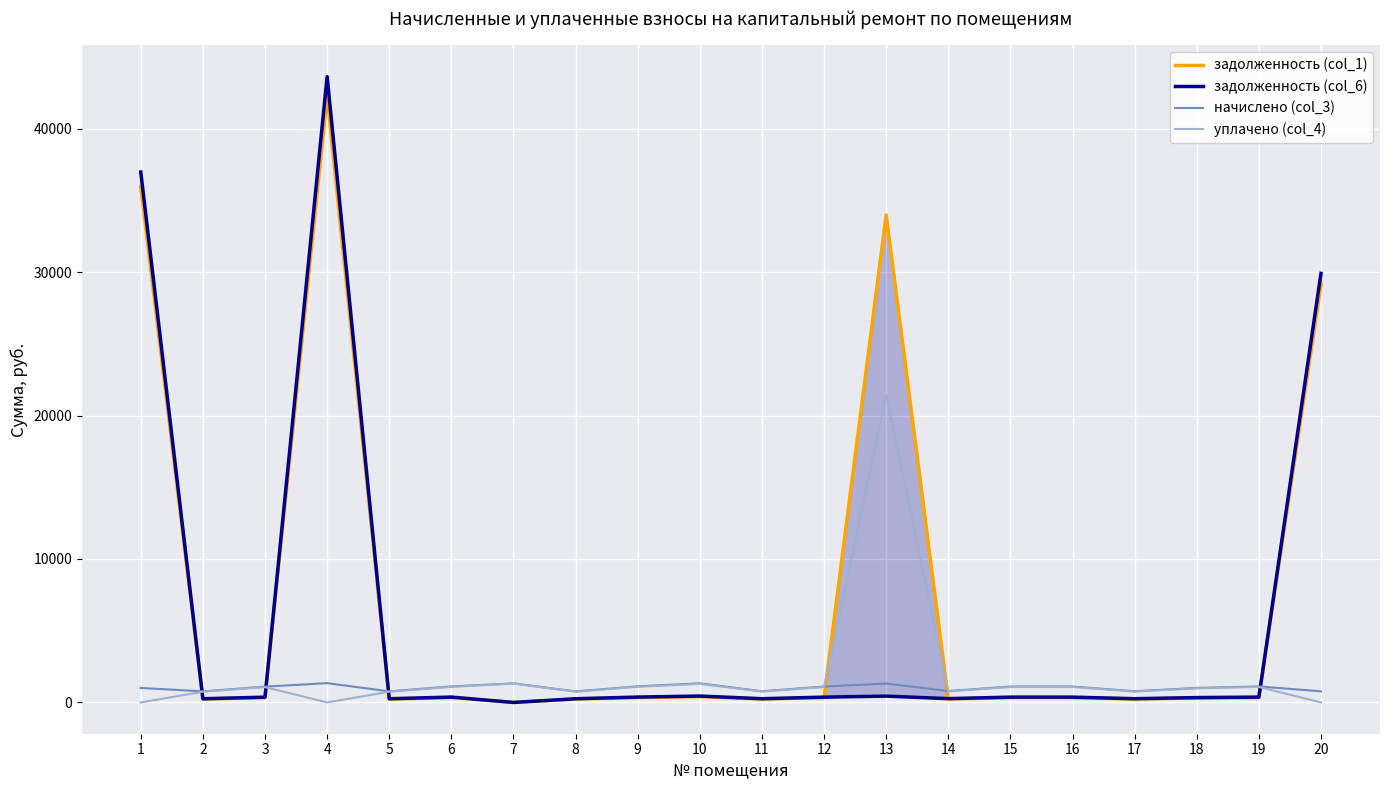

How many positive values does the уплачено (col_4) series have?

17